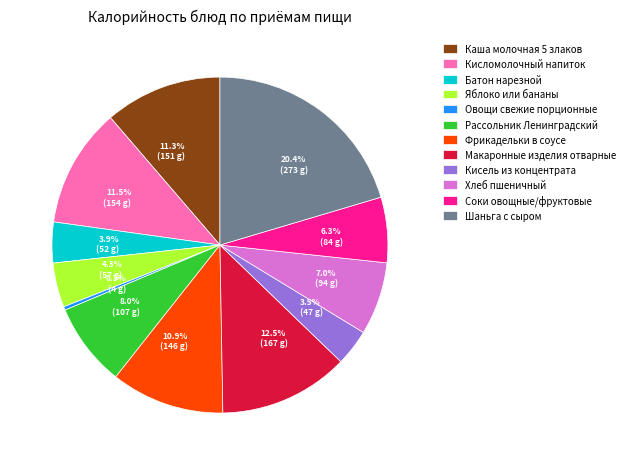

To the nearest percent, what portion does Рассольник Ленинградский represent?

8%